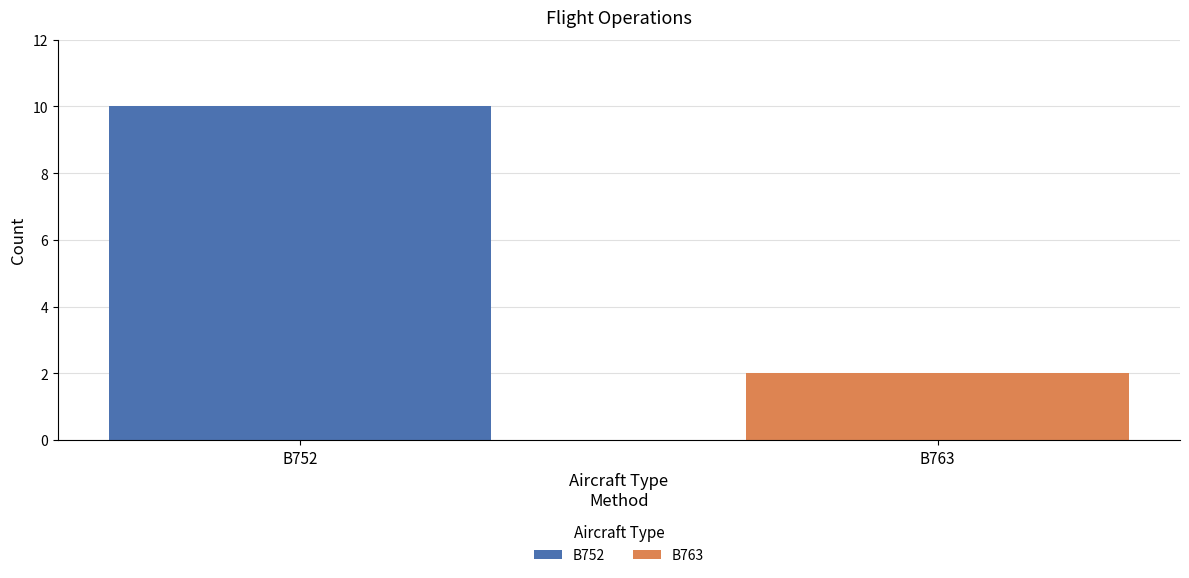

What is the greatest value displayed?

10